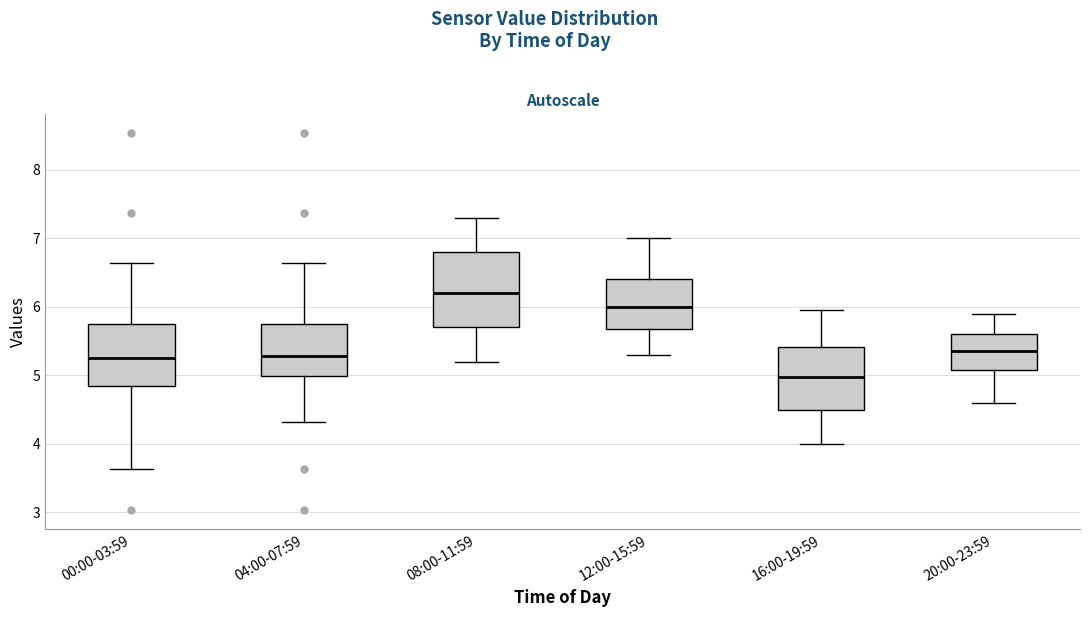

Where is the lower edge of the box for 04:00-07:59 on the y-axis? The values are not printed on the chart, so give them approximately, as read against the axis.

5.0